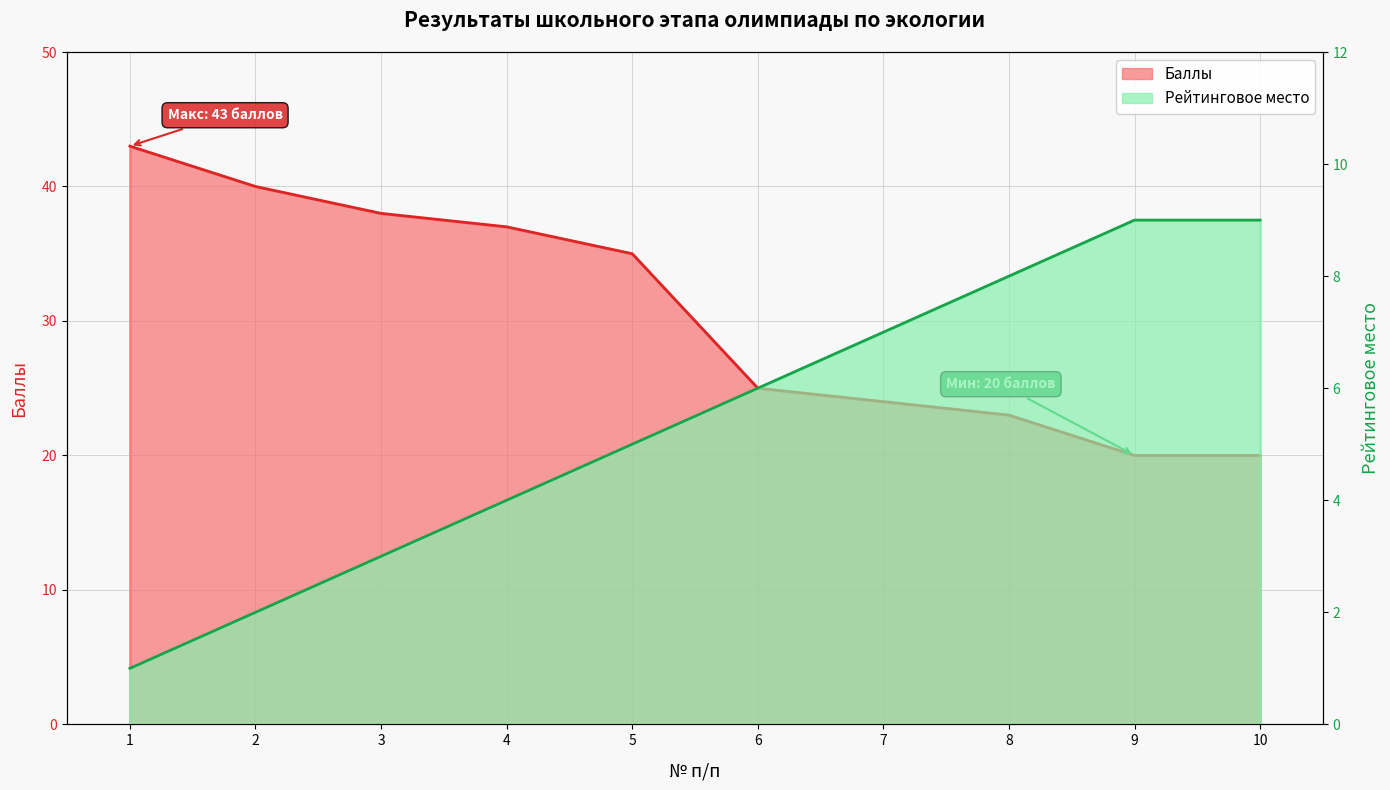

How many data points in Баллы are less than 35?

5